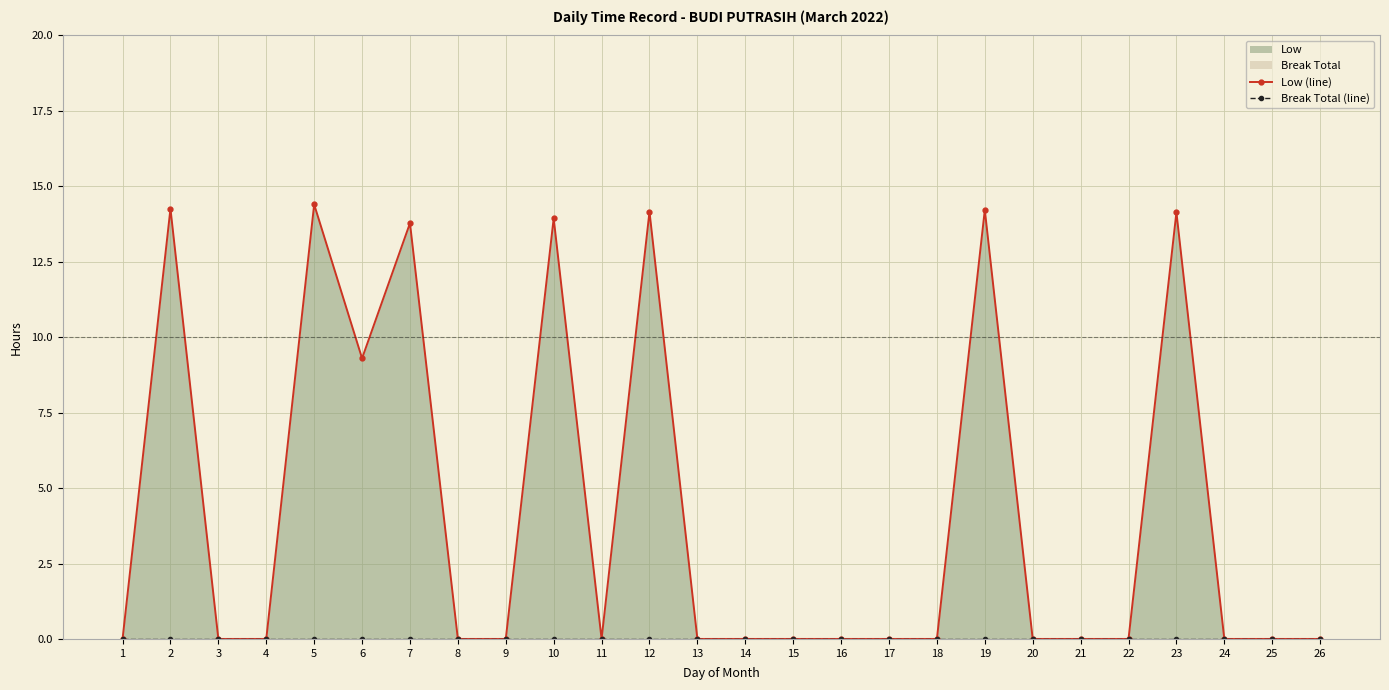

What is the maximum value shown in the chart?

14.4